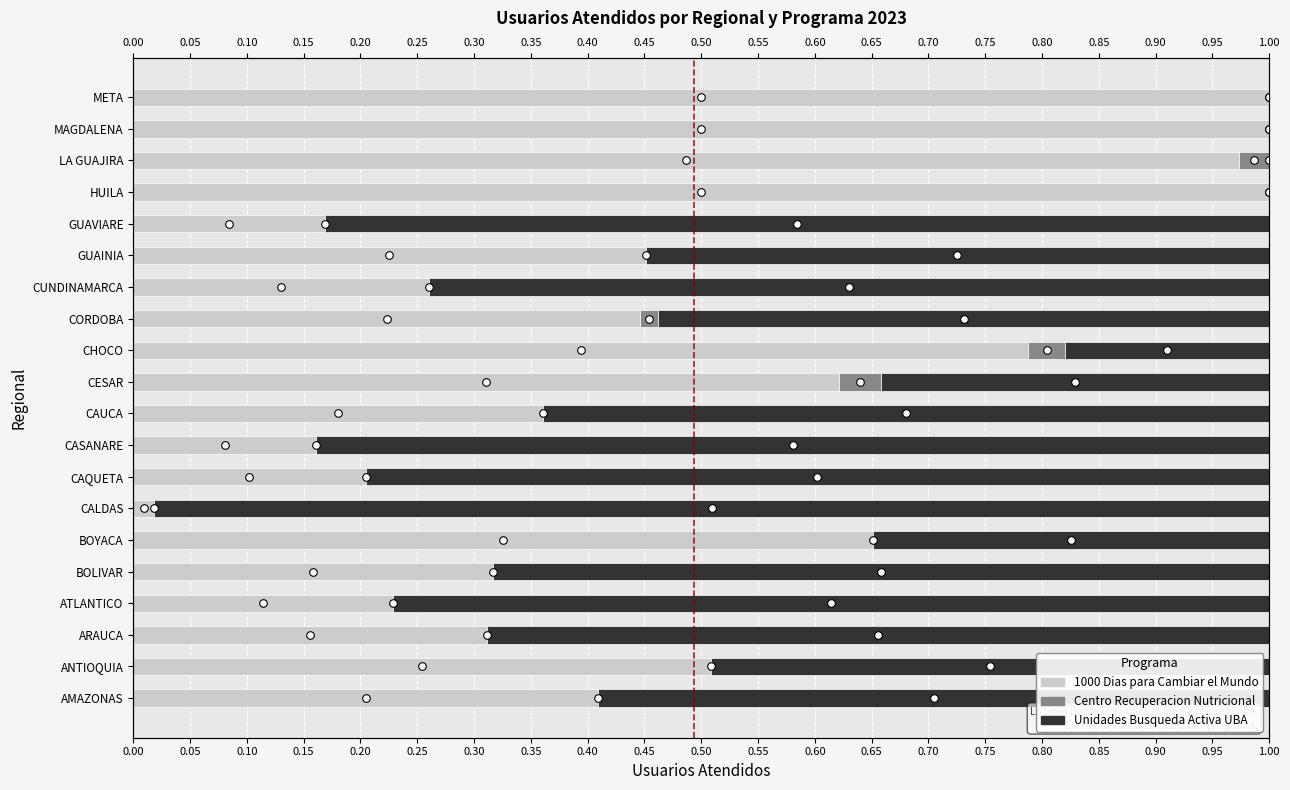

Which series reaches the maximum Y coordinate?

1000 Dias para Cambiar el Mundo